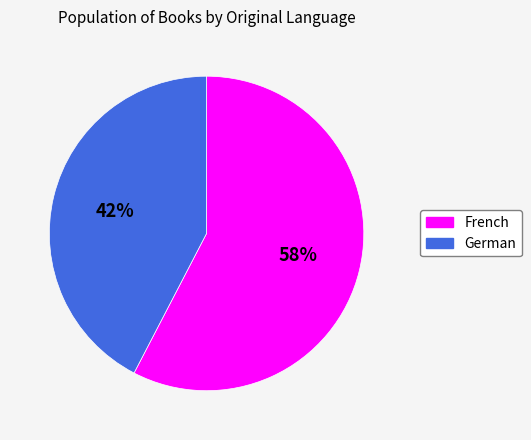

To the nearest percent, what is the average slice percentage?

50%